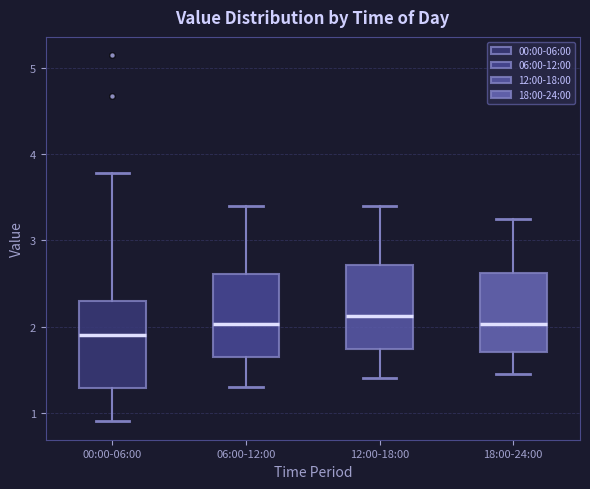

Reading left to right, transcribe this box plot: for each box, give where its median line is, the range the box spans, and where its two whiskers end, as read against the y-axis. The values are not printed on the chart, so give them approximately, as read against the axis.

00:00-06:00: median 1.9, box 1.3 to 2.3, whiskers 0.9 to 3.8
06:00-12:00: median 2.0, box 1.7 to 2.6, whiskers 1.3 to 3.4
12:00-18:00: median 2.1, box 1.7 to 2.7, whiskers 1.4 to 3.4
18:00-24:00: median 2.0, box 1.7 to 2.6, whiskers 1.5 to 3.3